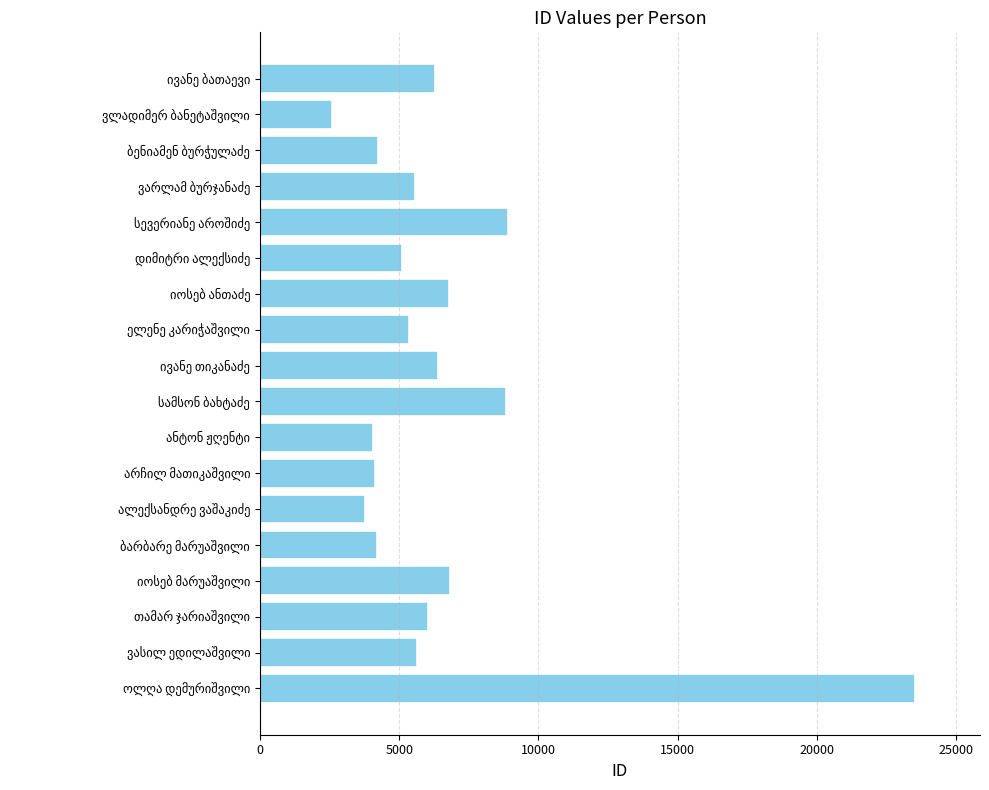

What is the maximum value shown in the chart?

23504